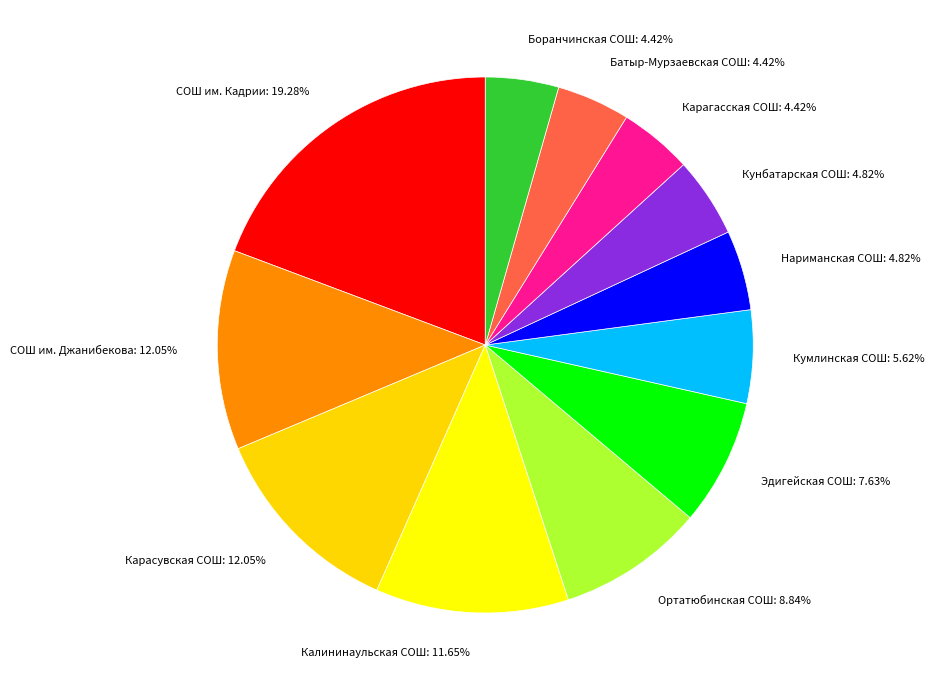

The Нариманская СОШ slice represents 5% of the pie. True or false?

True